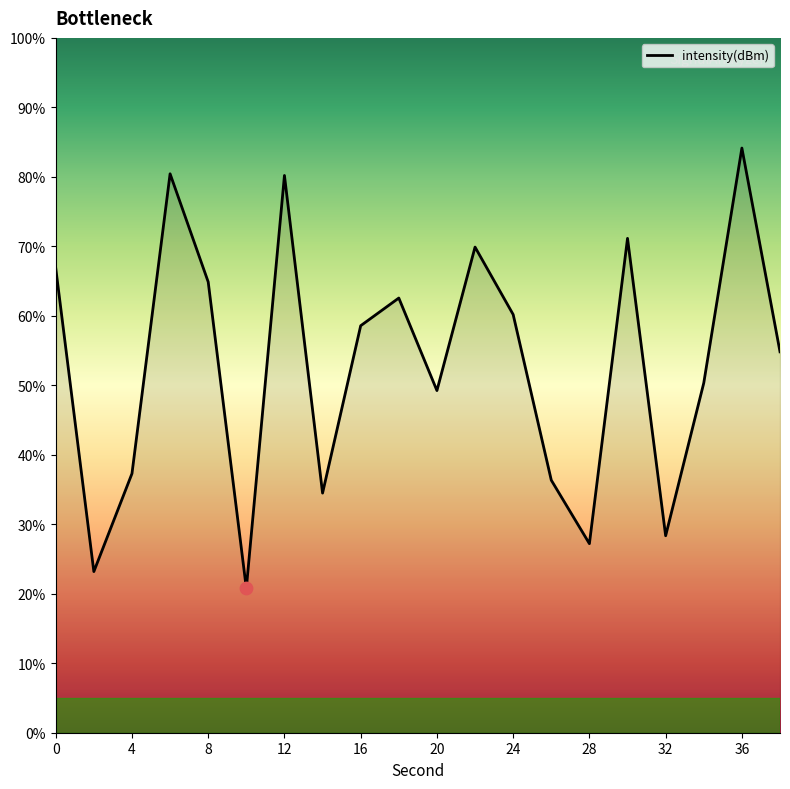

What is the smallest value displayed?

20.8